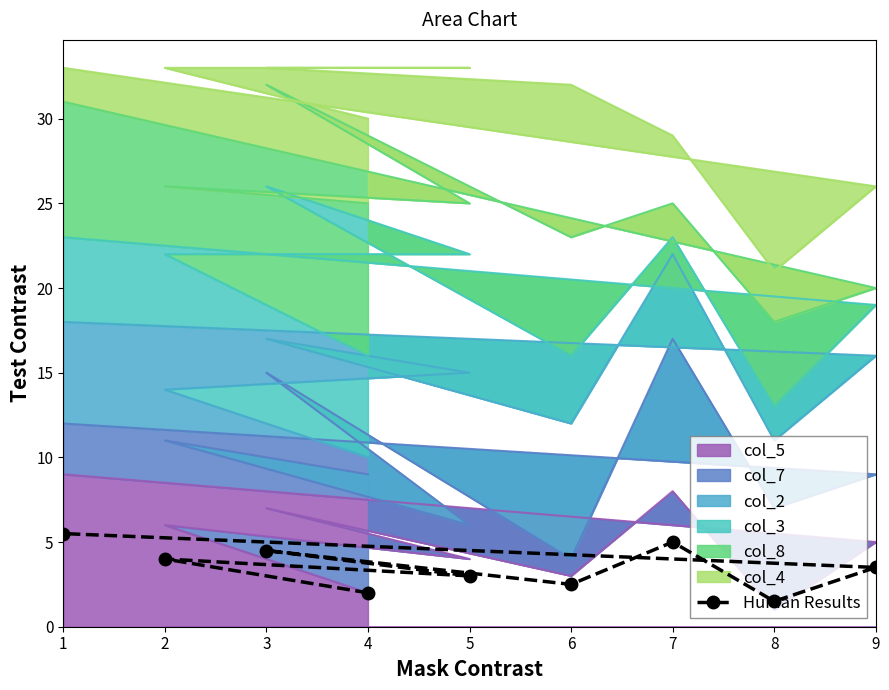

How many lines are shown in the chart?

1